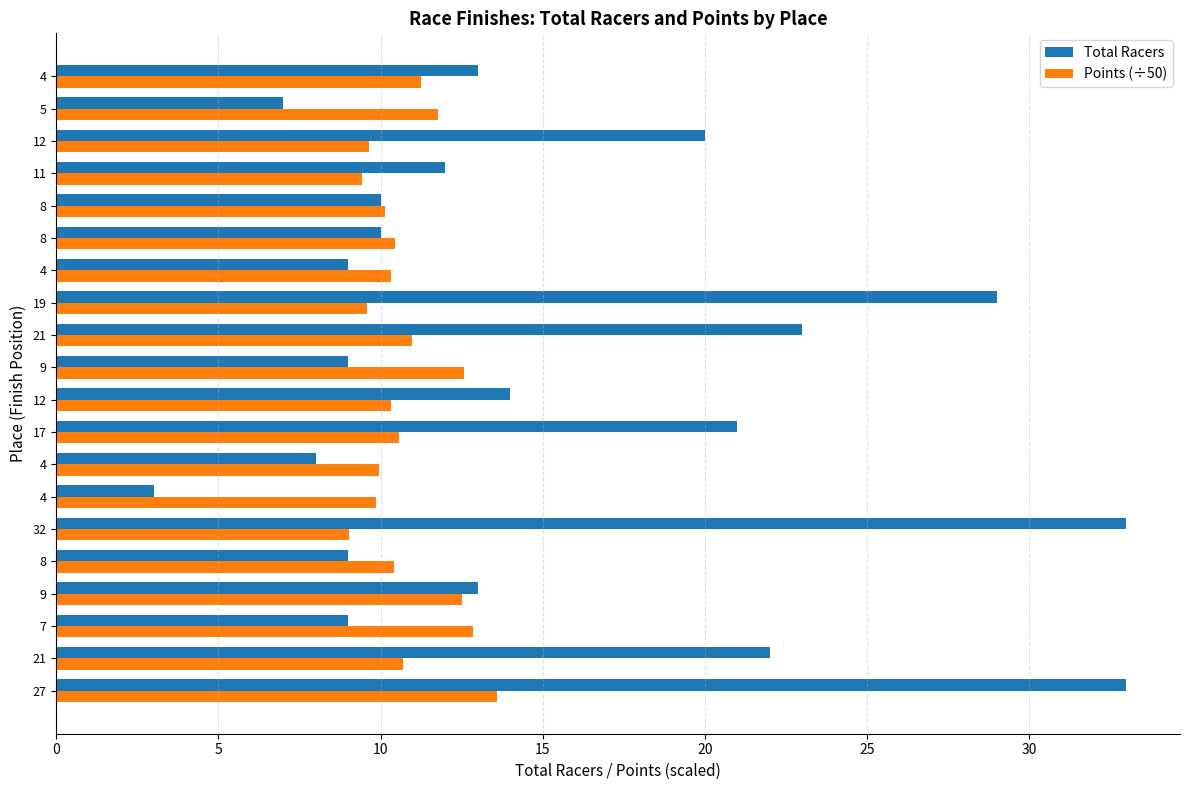

At how many categories does at least one series exceed 15?

7